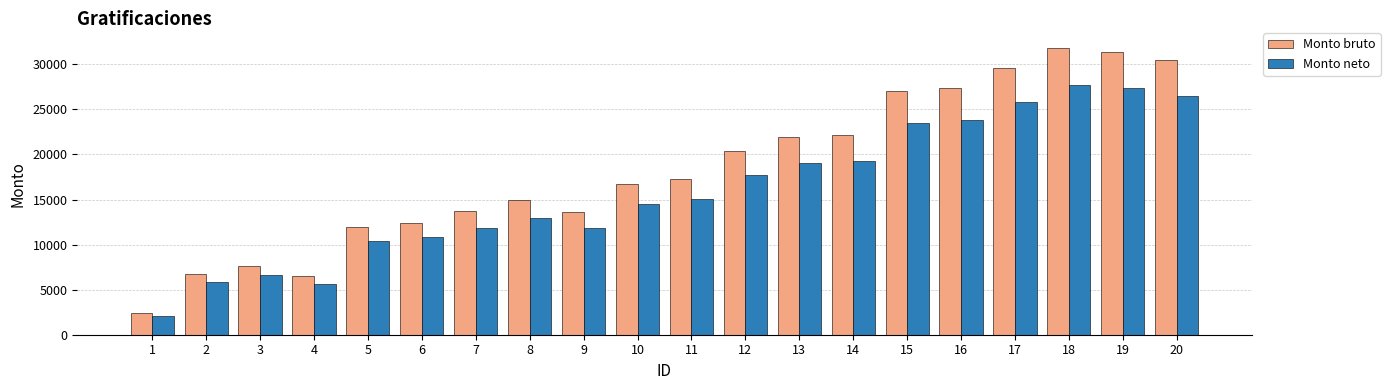

Rank the series by their maximum value, from highest to lowest.

Monto bruto, Monto neto